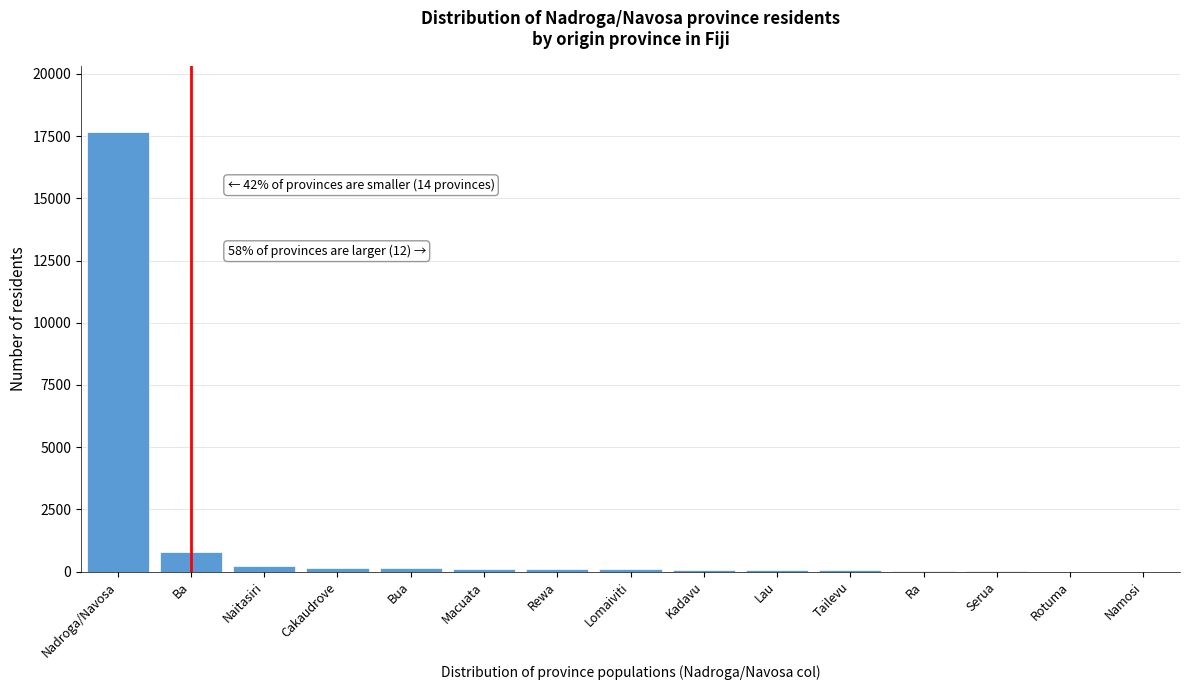

Where is the data nearest to the value 8840?

Ba